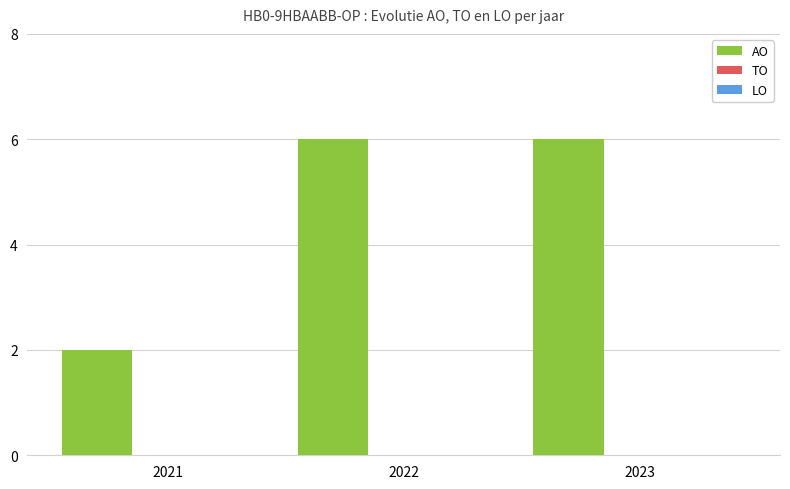

What is the greatest value displayed?

6